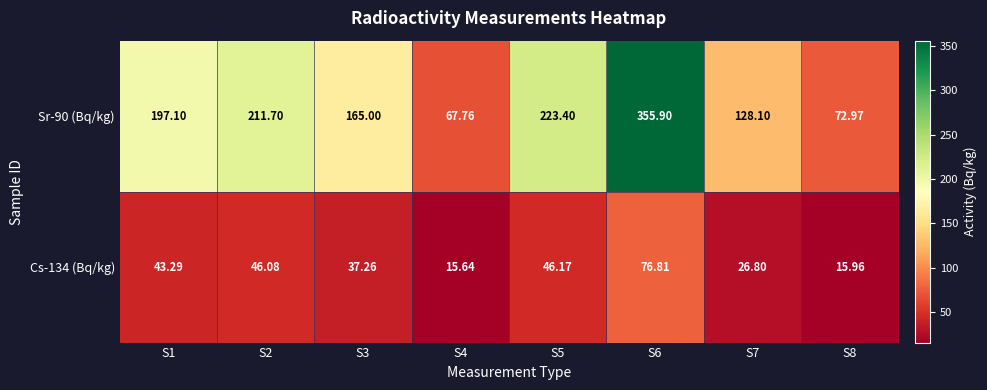

List the labels in order of Cs-134 (Bq/kg) value, largest first.

S6, S5, S2, S1, S3, S7, S8, S4